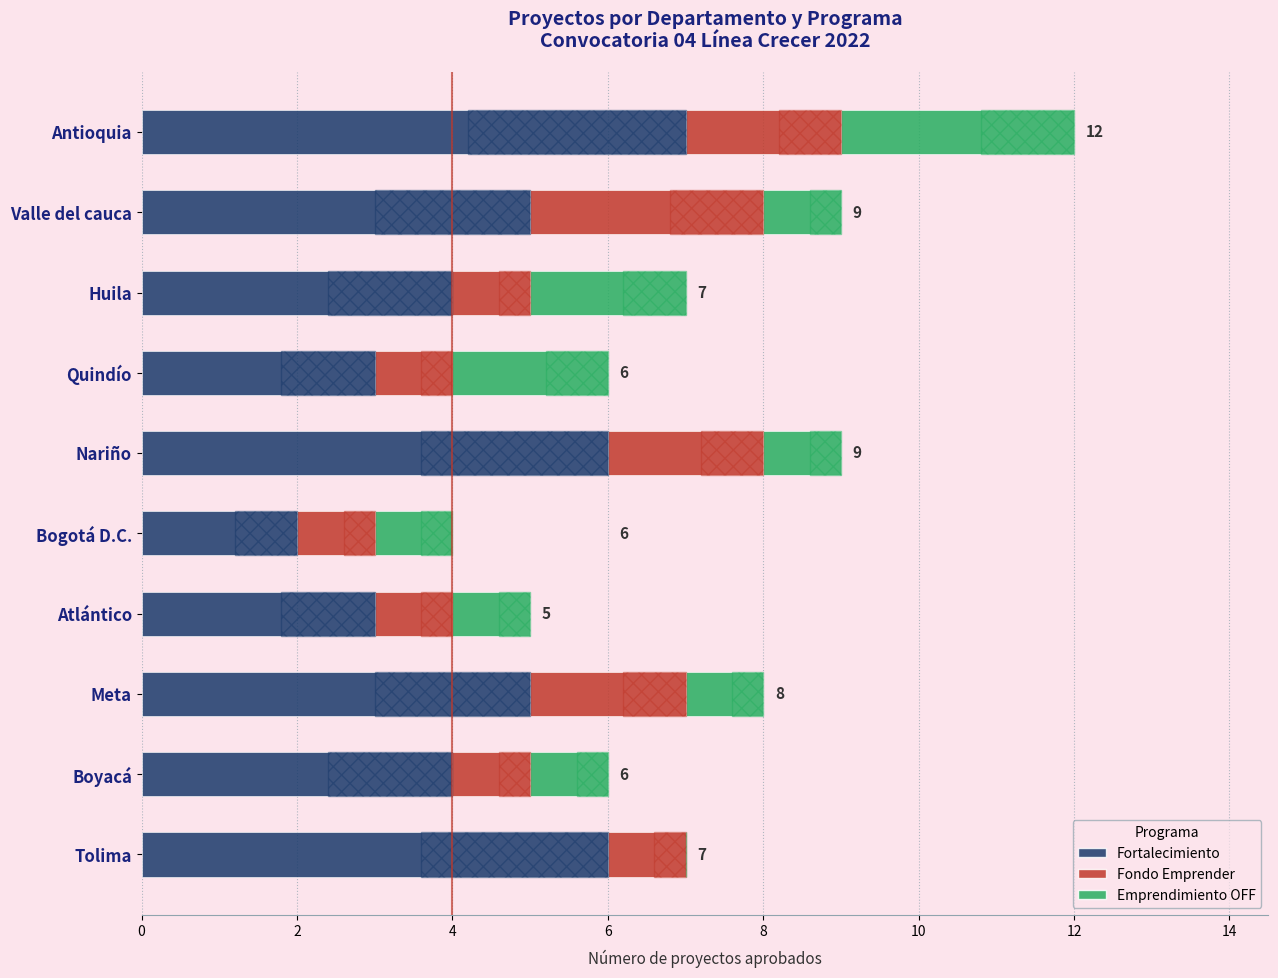

List the series in order of their peak value, highest first.

Fortalecimiento, Fondo Emprender, Emprendimiento OFF